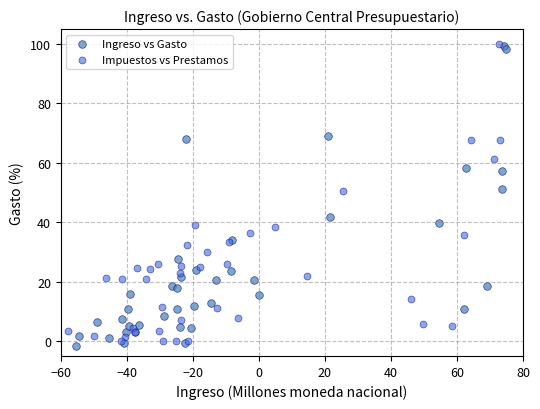

What are all the series names shown in the legend?

Ingreso vs Gasto, Impuestos vs Prestamos